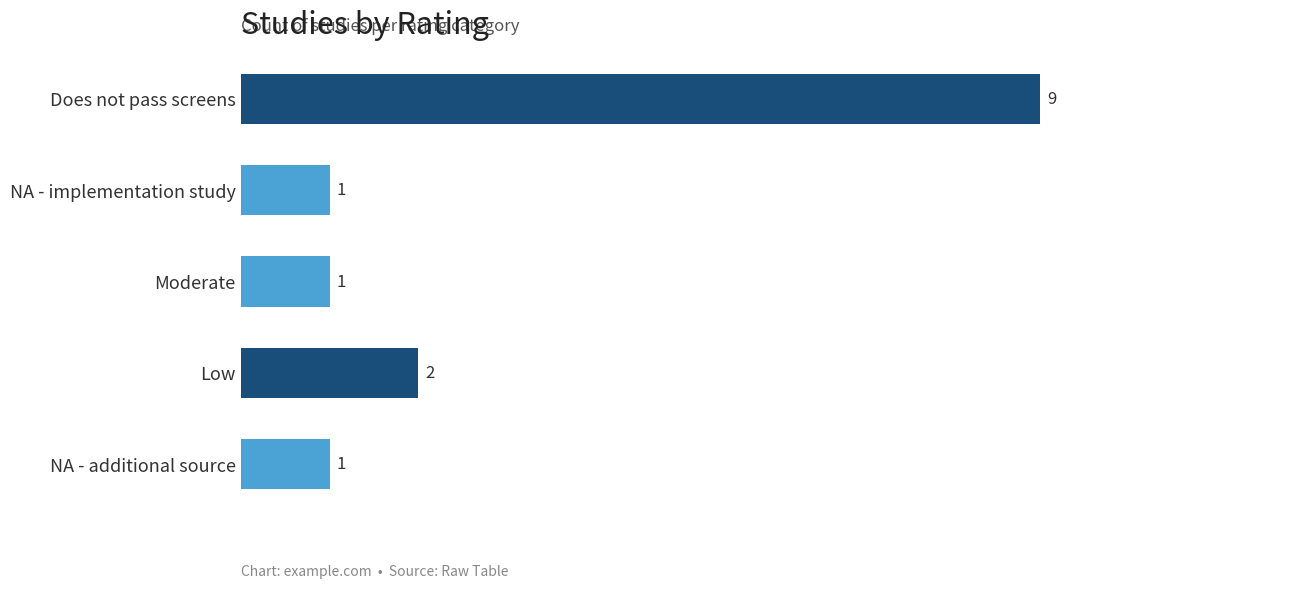

Count the number of values greater than 1.

2